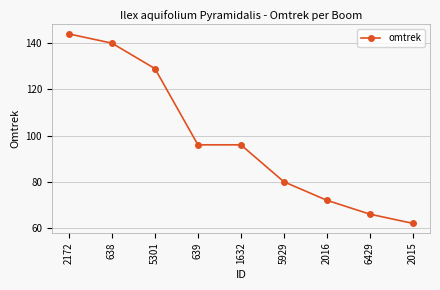

What is the approximate value at 5929?

80